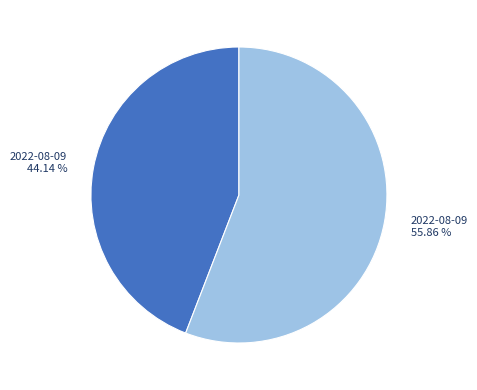

Which slice is the smallest?

2022-08-09 44.14 %